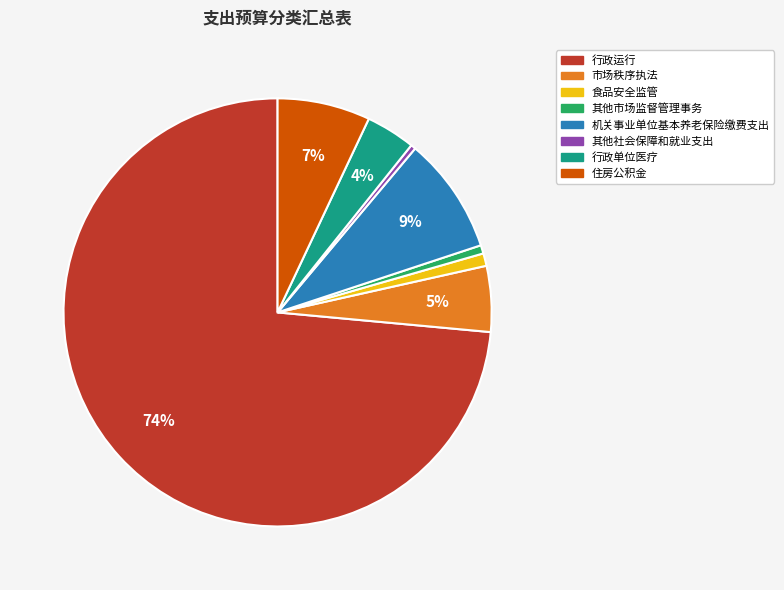

What is the ratio of the value at 其他市场监督管理事务 to the value at 住房公积金?

0.1